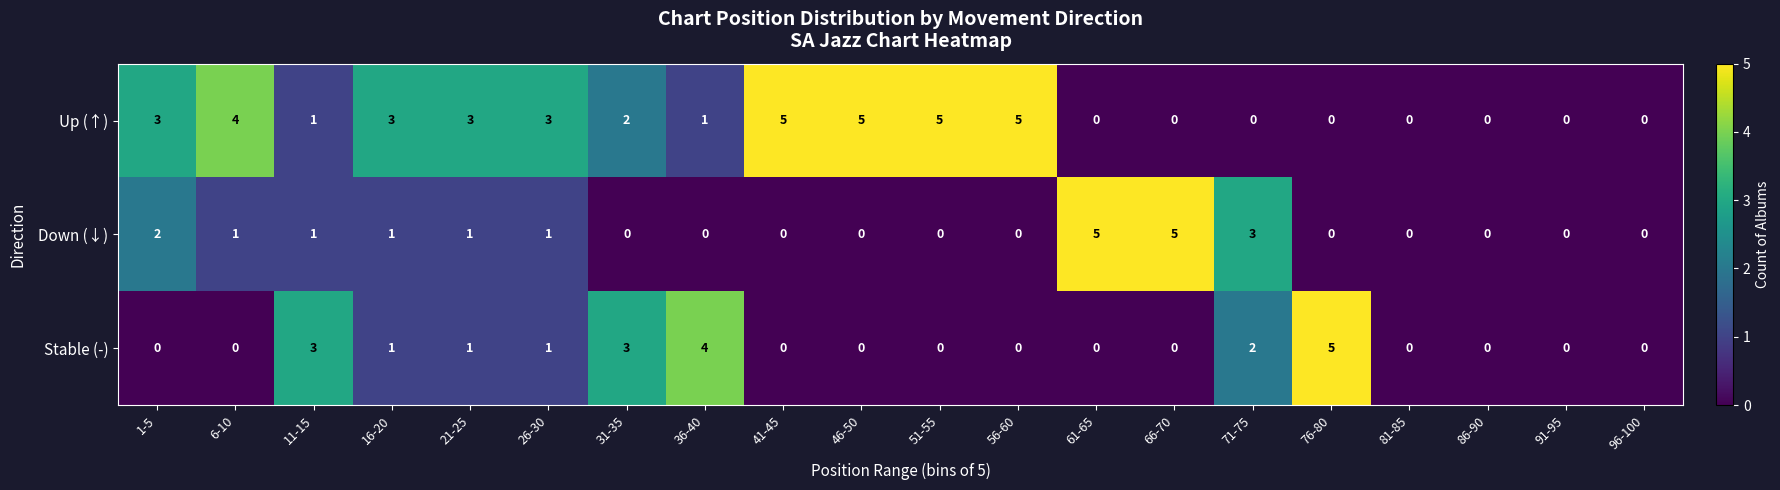

The value of Stable (-) at 76-80 is 1. True or false?

False